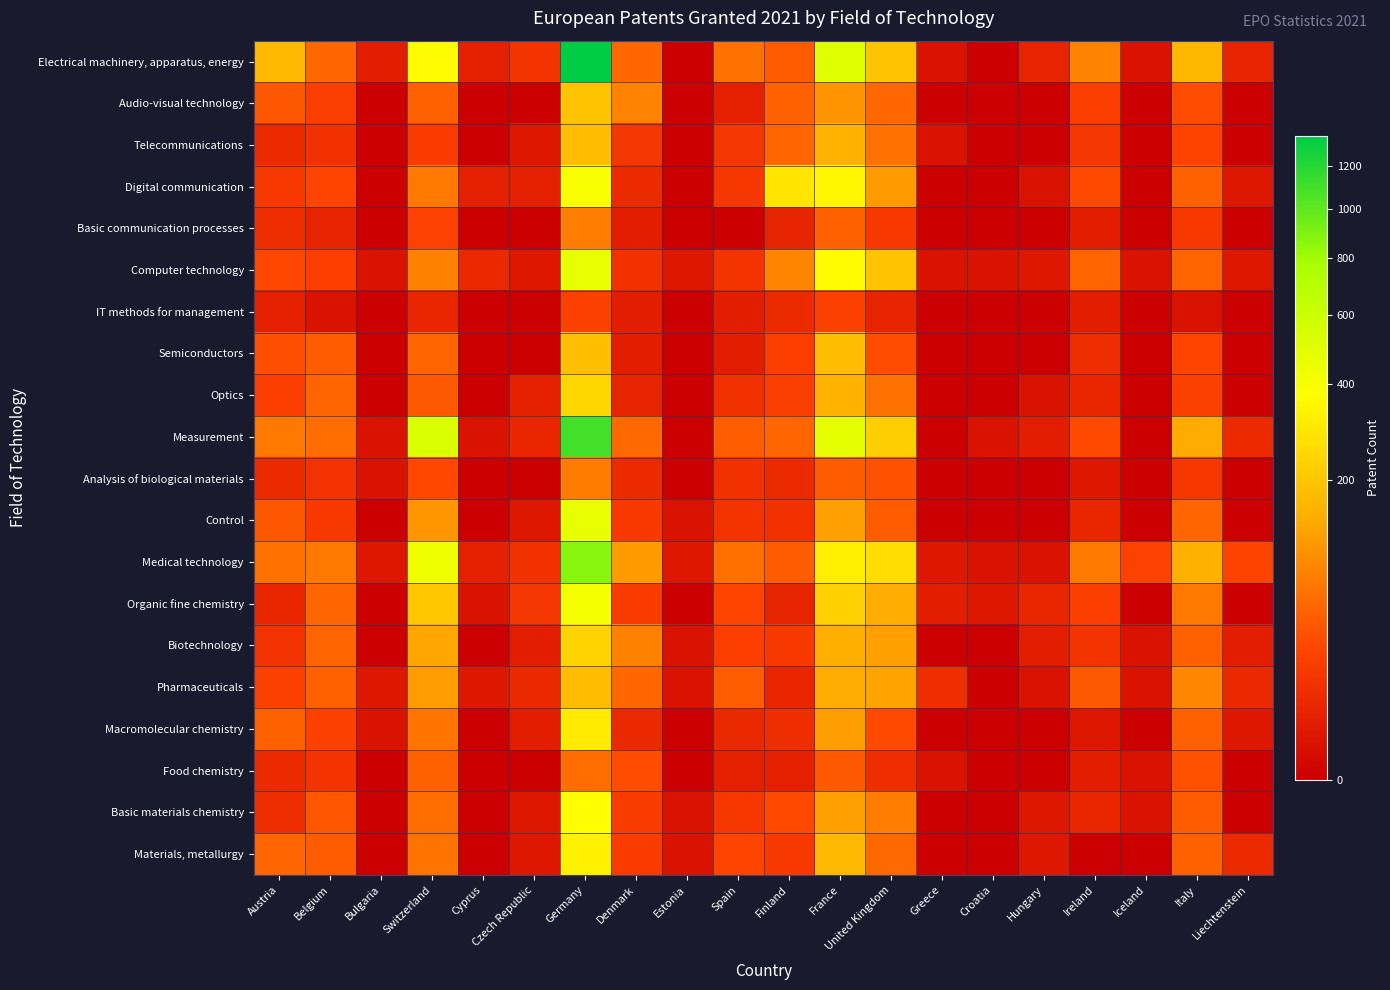

Reading left to right, transcribe all the data shown in this chart.

Electrical machinery, apparatus, energy: Austria=172	Belgium=52	Bulgaria=3	Switzerland=366	Cyprus=4	Czech Republic=13	Germany=1353	Denmark=52	Estonia=0	Spain=62	Finland=41	France=503	United Kingdom=196	Greece=1	Croatia=0	Hungary=5	Ireland=82	Iceland=1	Italy=166	Liechtenstein=5
Audio-visual technology: Austria=38	Belgium=19	Bulgaria=0	Switzerland=46	Cyprus=0	Czech Republic=0	Germany=196	Denmark=83	Estonia=0	Spain=4	Finland=44	France=103	United Kingdom=52	Greece=0	Croatia=0	Hungary=0	Ireland=20	Iceland=0	Italy=29	Liechtenstein=0
Telecommunications: Austria=8	Belgium=11	Bulgaria=0	Switzerland=18	Cyprus=0	Czech Republic=2	Germany=179	Denmark=14	Estonia=0	Spain=14	Finland=51	France=155	United Kingdom=62	Greece=1	Croatia=0	Hungary=0	Ireland=14	Iceland=0	Italy=23	Liechtenstein=0
Digital communication: Austria=16	Belgium=24	Bulgaria=0	Switzerland=69	Cyprus=4	Czech Republic=4	Germany=398	Denmark=8	Estonia=0	Spain=15	Finland=290	France=345	United Kingdom=113	Greece=0	Croatia=0	Hungary=1	Ireland=28	Iceland=0	Italy=45	Liechtenstein=2
Basic communication processes: Austria=9	Belgium=5	Bulgaria=0	Switzerland=22	Cyprus=0	Czech Republic=0	Germany=74	Denmark=3	Estonia=0	Spain=0	Finland=5	France=44	United Kingdom=16	Greece=0	Croatia=0	Hungary=0	Ireland=3	Iceland=0	Italy=16	Liechtenstein=0
Computer technology: Austria=26	Belgium=20	Bulgaria=1	Switzerland=80	Cyprus=7	Czech Republic=2	Germany=464	Denmark=11	Estonia=2	Spain=13	Finland=85	France=366	United Kingdom=194	Greece=1	Croatia=1	Hungary=2	Ireland=49	Iceland=1	Italy=49	Liechtenstein=2
IT methods for management: Austria=4	Belgium=1	Bulgaria=0	Switzerland=6	Cyprus=0	Czech Republic=0	Germany=21	Denmark=3	Estonia=0	Spain=3	Finland=8	France=21	United Kingdom=5	Greece=0	Croatia=0	Hungary=0	Ireland=3	Iceland=0	Italy=1	Liechtenstein=0
Semiconductors: Austria=31	Belgium=41	Bulgaria=0	Switzerland=49	Cyprus=0	Czech Republic=0	Germany=185	Denmark=3	Estonia=0	Spain=3	Finland=20	France=182	United Kingdom=29	Greece=0	Croatia=0	Hungary=0	Ireland=9	Iceland=0	Italy=24	Liechtenstein=0
Optics: Austria=20	Belgium=48	Bulgaria=0	Switzerland=40	Cyprus=0	Czech Republic=4	Germany=246	Denmark=5	Estonia=0	Spain=11	Finland=19	France=157	United Kingdom=62	Greece=0	Croatia=0	Hungary=1	Ireland=6	Iceland=0	Italy=21	Liechtenstein=0
Measurement: Austria=69	Belgium=58	Bulgaria=1	Switzerland=524	Cyprus=1	Czech Republic=6	Germany=1097	Denmark=53	Estonia=0	Spain=43	Finland=51	France=475	United Kingdom=221	Greece=0	Croatia=1	Hungary=3	Ireland=28	Iceland=0	Italy=142	Liechtenstein=8
Analysis of biological materials: Austria=8	Belgium=12	Bulgaria=1	Switzerland=27	Cyprus=0	Czech Republic=0	Germany=73	Denmark=8	Estonia=0	Spain=11	Finland=8	France=41	United Kingdom=34	Greece=0	Croatia=0	Hungary=0	Ireland=2	Iceland=0	Italy=15	Liechtenstein=0
Control: Austria=37	Belgium=16	Bulgaria=0	Switzerland=105	Cyprus=0	Czech Republic=2	Germany=464	Denmark=16	Estonia=1	Spain=13	Finland=11	France=122	United Kingdom=41	Greece=0	Croatia=0	Hungary=0	Ireland=6	Iceland=0	Italy=50	Liechtenstein=0
Medical technology: Austria=62	Belgium=69	Bulgaria=2	Switzerland=436	Cyprus=4	Czech Republic=11	Germany=871	Denmark=112	Estonia=2	Spain=60	Finland=41	France=316	United Kingdom=265	Greece=2	Croatia=1	Hungary=1	Ireland=69	Iceland=22	Italy=152	Liechtenstein=23
Organic fine chemistry: Austria=6	Belgium=51	Bulgaria=0	Switzerland=204	Cyprus=1	Czech Republic=14	Germany=413	Denmark=18	Estonia=0	Spain=24	Finland=5	France=232	United Kingdom=144	Greece=3	Croatia=2	Hungary=6	Ireland=20	Iceland=0	Italy=69	Liechtenstein=0
Biotechnology: Austria=12	Belgium=50	Bulgaria=0	Switzerland=135	Cyprus=0	Czech Republic=3	Germany=238	Denmark=79	Estonia=1	Spain=20	Finland=16	France=149	United Kingdom=120	Greece=0	Croatia=0	Hungary=3	Ireland=13	Iceland=1	Italy=47	Liechtenstein=3
Pharmaceuticals: Austria=21	Belgium=44	Bulgaria=2	Switzerland=115	Cyprus=2	Czech Republic=7	Germany=177	Denmark=52	Estonia=1	Spain=43	Finland=6	France=144	United Kingdom=128	Greece=10	Croatia=0	Hungary=1	Ireland=40	Iceland=1	Italy=87	Liechtenstein=7
Macromolecular chemistry: Austria=44	Belgium=21	Bulgaria=1	Switzerland=65	Cyprus=0	Czech Republic=3	Germany=308	Denmark=7	Estonia=0	Spain=7	Finland=9	France=119	United Kingdom=28	Greece=0	Croatia=0	Hungary=0	Ireland=2	Iceland=0	Italy=47	Liechtenstein=2
Food chemistry: Austria=8	Belgium=13	Bulgaria=0	Switzerland=44	Cyprus=0	Czech Republic=0	Germany=55	Denmark=29	Estonia=0	Spain=4	Finland=4	France=40	United Kingdom=10	Greece=1	Croatia=0	Hungary=0	Ireland=3	Iceland=1	Italy=34	Liechtenstein=0
Basic materials chemistry: Austria=10	Belgium=36	Bulgaria=0	Switzerland=58	Cyprus=0	Czech Republic=2	Germany=370	Denmark=18	Estonia=1	Spain=15	Finland=28	France=121	United Kingdom=76	Greece=0	Croatia=0	Hungary=2	Ireland=6	Iceland=1	Italy=42	Liechtenstein=0
Materials, metallurgy: Austria=50	Belgium=42	Bulgaria=0	Switzerland=63	Cyprus=0	Czech Republic=2	Germany=330	Denmark=18	Estonia=1	Spain=25	Finland=16	France=171	United Kingdom=53	Greece=0	Croatia=0	Hungary=2	Ireland=0	Iceland=0	Italy=47	Liechtenstein=8